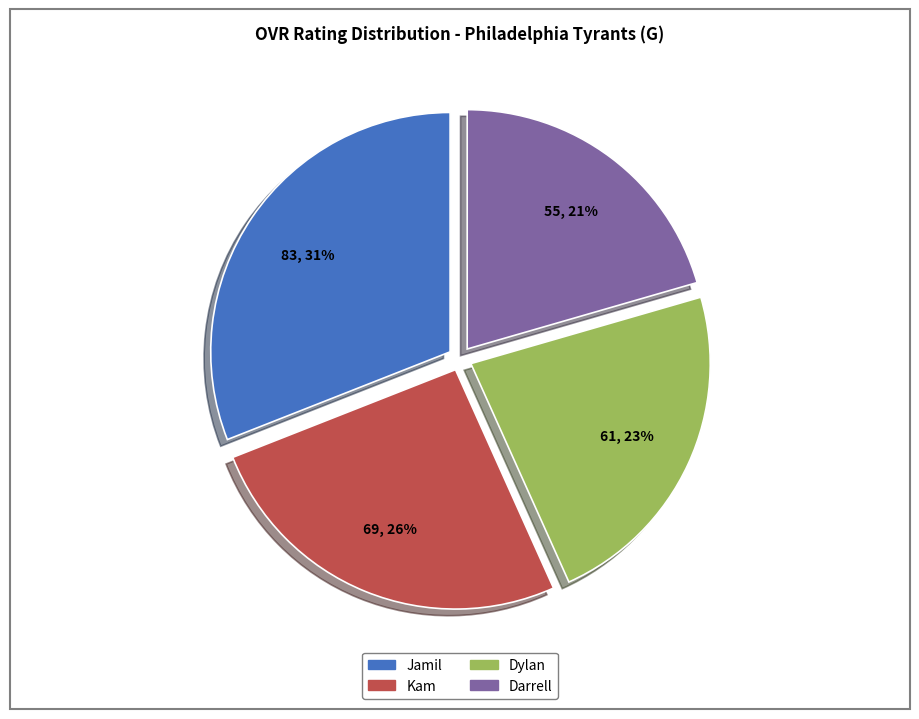

Does Jamil represent more than half of the total?

No